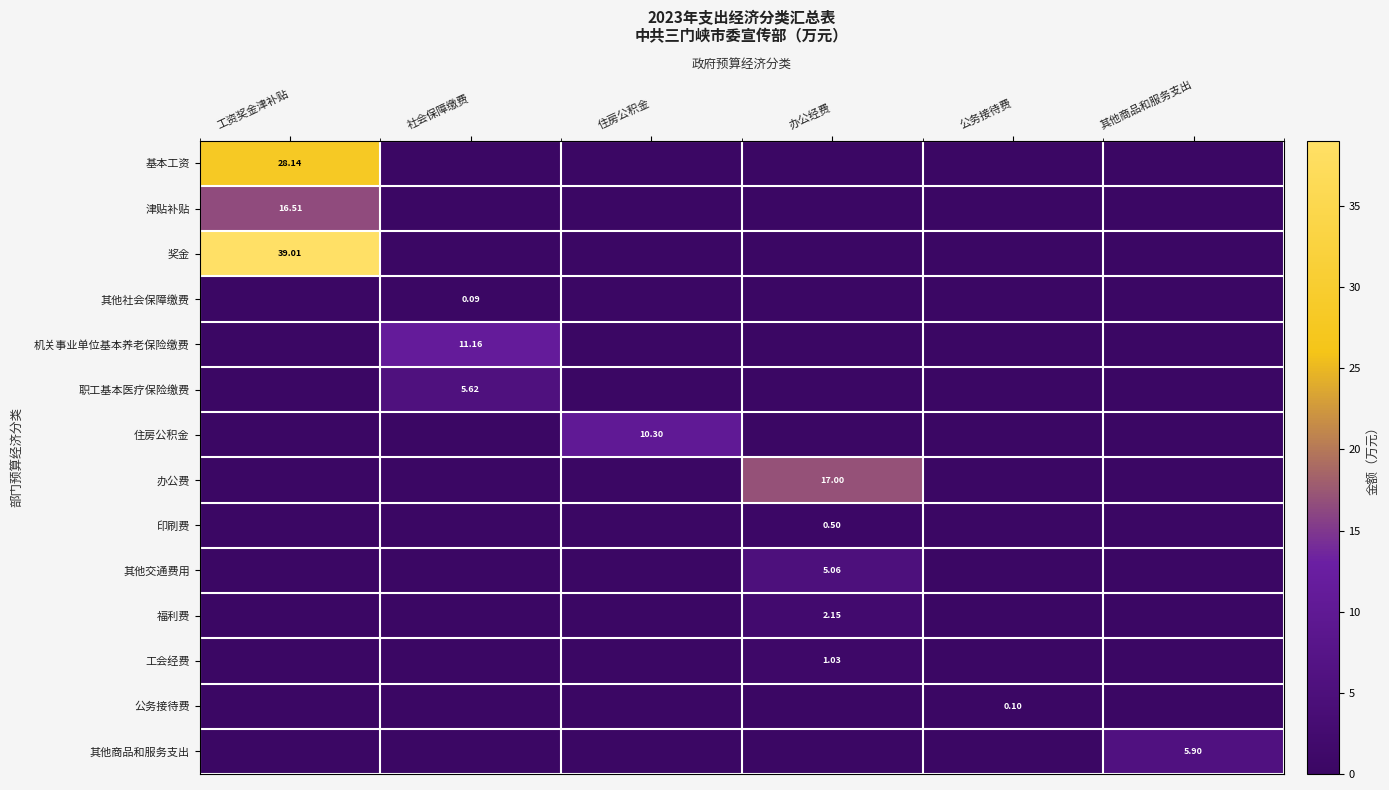

Is the value of 福利费 at 住房公积金 greater than the value of 印刷费 at 办公经费?

No